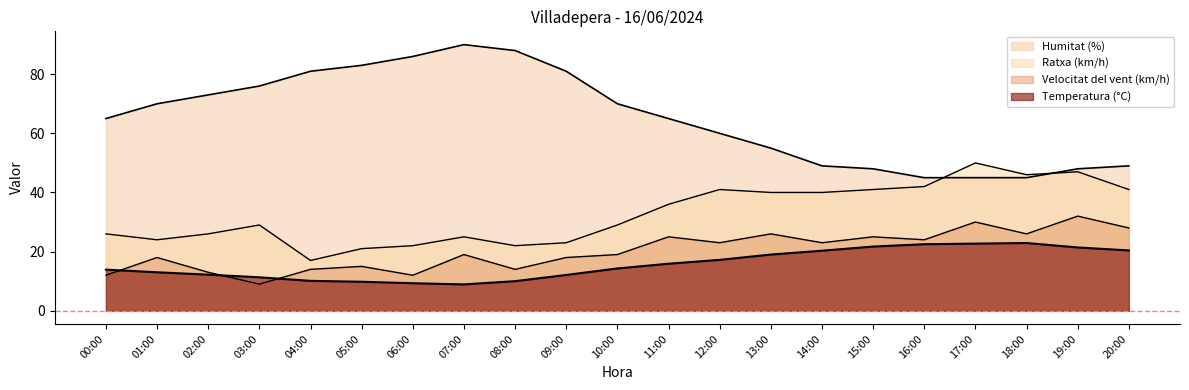

What is the total value across all series at 06:00?

129.3